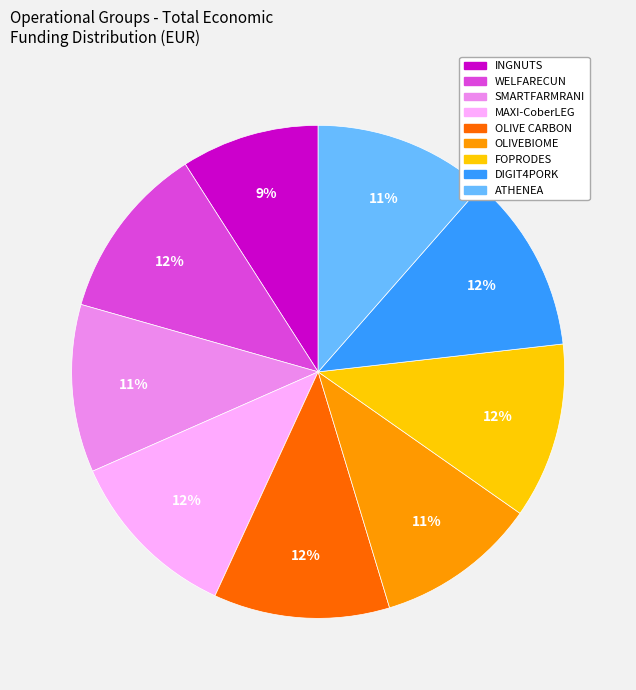

To the nearest percent, what is the difference between the largest and smallest slice percentages?

3%